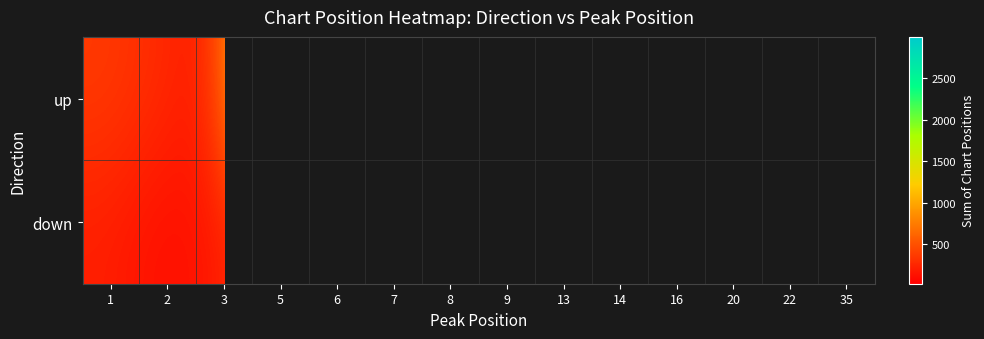

Is the value of up at 16 greater than the value of down at 13?

Yes